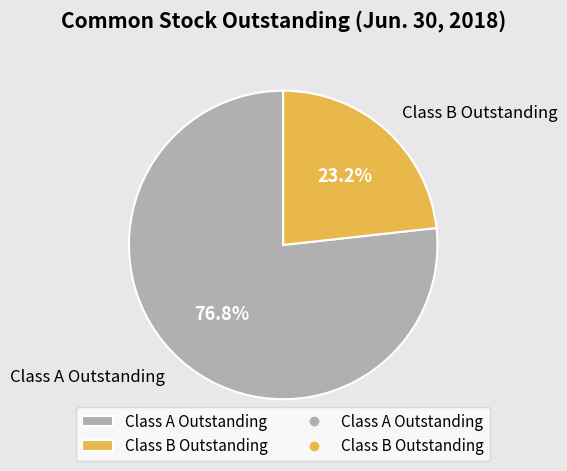

The Class A Outstanding slice represents 77% of the pie. True or false?

True